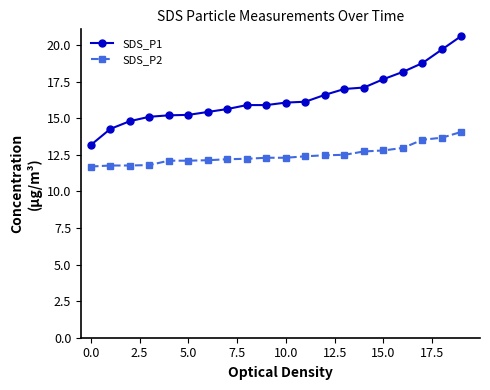

What is the smallest value displayed?

11.7